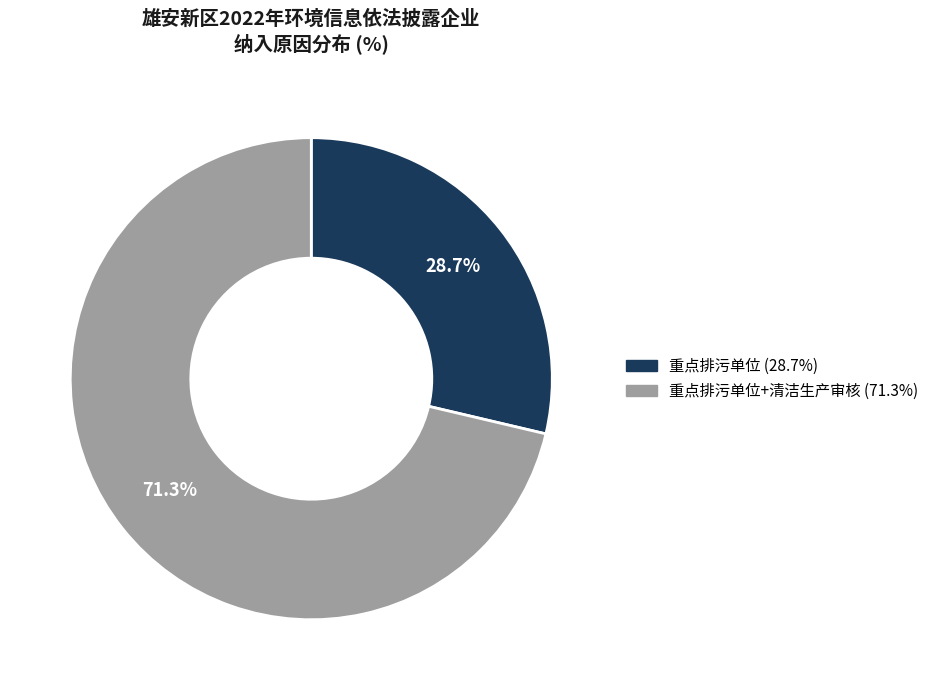

Is there a majority slice in this chart?

Yes